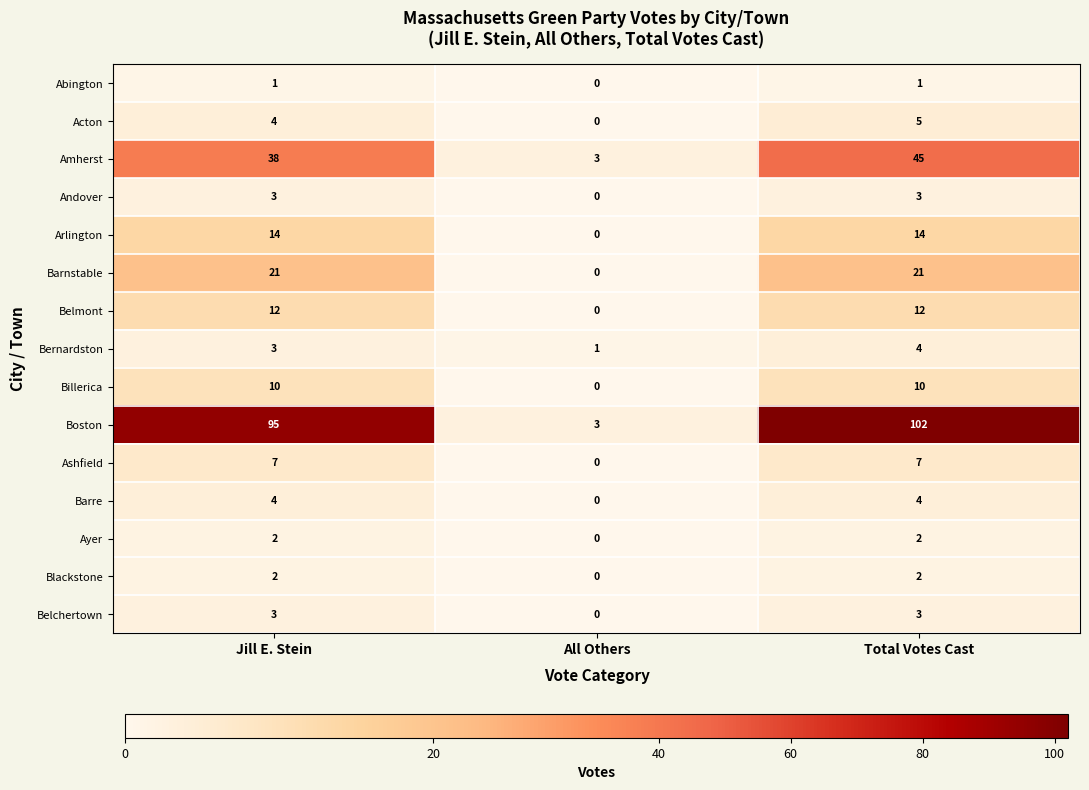

What is the total value across all series at Total Votes Cast?

235